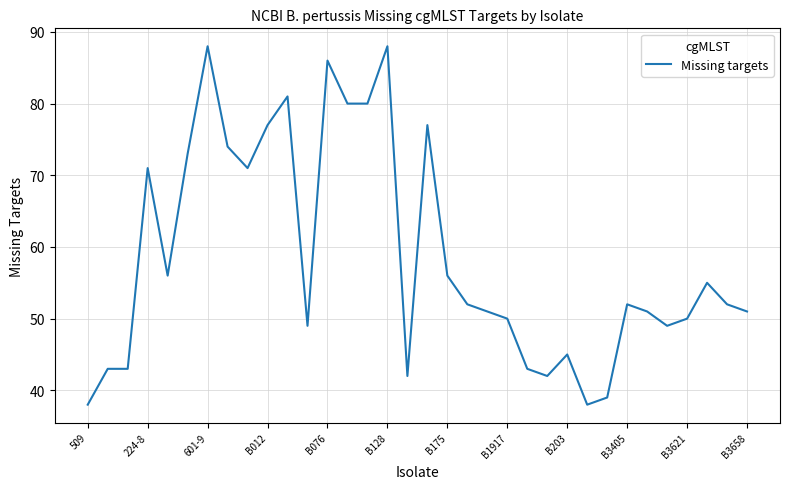

What is the greatest value displayed?

88